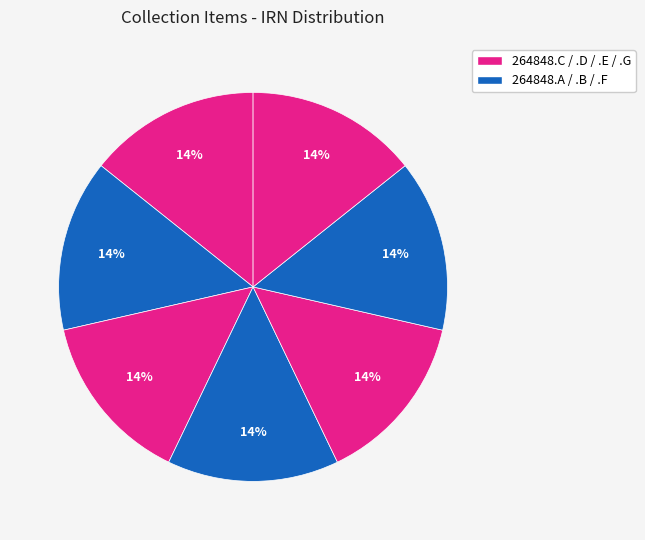

Count the number of slices in the pie.

7